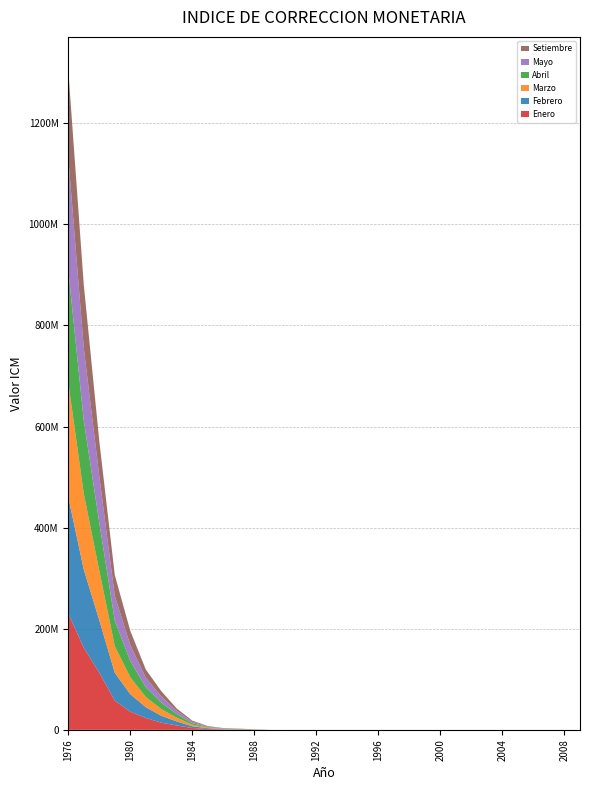

Reading left to right, extract all data points from this chart.

Enero: 230265072.0	162207341.1	113212495.1	57854855.2	35949564.4	23493019.4	14144706.6	8612070.1	3641163.0	1688677.9	633953.4	461794.3	267879.3	13549.3	671.4	10.1	5.2	3.4	2.6	2.3	2.1	1.9	1.8	1.7	1.6	1.6	1.6	1.6	1.5	1.5	1.4	1.4	1.3	1.2
Febrero: 230265072.0	154858778.5	103814087.9	55010438.6	34613592.2	21342996.0	13684970.7	7985172.8	3418791.0	1481648.5	618470.7	444480.3	244939.9	7535.1	553.9	8.9	5.1	3.3	2.5	2.3	2.1	1.9	1.8	1.7	1.6	1.6	1.6	1.6	1.5	1.5	1.4	1.4	1.3	1.2
Marzo: 227008231.8	149990090.5	97845689.5	52705127.6	33366925.3	20161555.0	13221207.5	7454110.0	3187199.2	1349919.3	592459.2	426601.8	217368.6	6100.2	468.0	8.5	5.0	3.2	2.5	2.3	2.1	1.9	1.8	1.7	1.6	1.6	1.6	1.6	1.5	1.5	1.4	1.4	1.3	1.3
Abril: 222424732.3	144706226.6	95078065.2	50368689.9	32361328.4	19415034.1	12662305.2	6977709.4	2997631.2	1209876.5	575072.7	412023.0	176333.1	5316.7	369.4	8.2	4.8	3.1	2.5	2.2	2.1	1.9	1.8	1.7	1.6	1.6	1.6	1.6	1.5	1.5	1.4	1.4	1.3	1.3
Mayo: 222302319.1	143472642.8	91845980.3	48734941.0	31516292.8	18650792.1	12291002.6	6396066.3	2819922.2	1109732.8	565878.0	392551.0	147587.3	4237.4	269.2	8.0	4.7	3.0	2.5	2.2	2.0	1.9	1.8	1.7	1.6	1.6	1.6	1.6	1.5	1.5	1.4	1.4	1.3	1.3
Setiembre: 173184213.4	125169914.4	69358934.3	41450706.1	27902643.2	16272248.6	10474012.6	4604251.5	2108599.5	697143.9	517716.9	337929.4	89532.6	1913.9	17.0	6.1	4.1	2.8	2.4	2.2	2.0	1.9	1.7	1.6	1.6	1.6	1.6	1.6	1.5	1.4	1.4	1.4	1.2	1.3